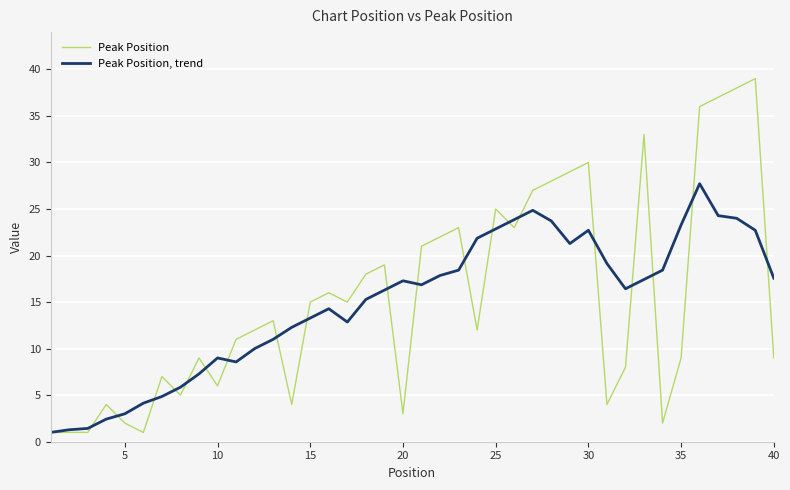

Which series has the widest spread of values?

Peak Position